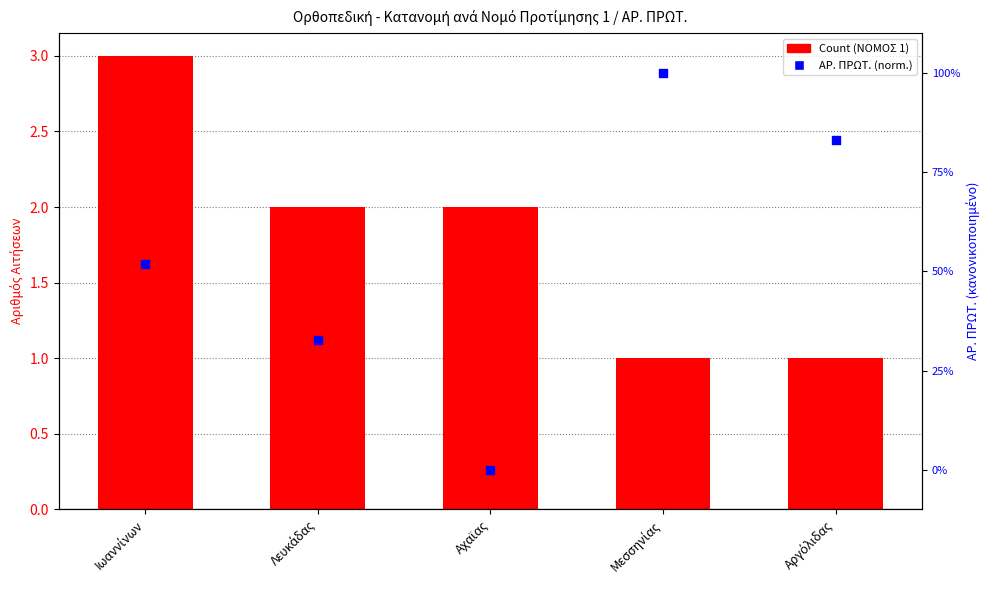

Which series has the largest Y range (max minus min)?

Count (ΝΟΜΟΣ 1)